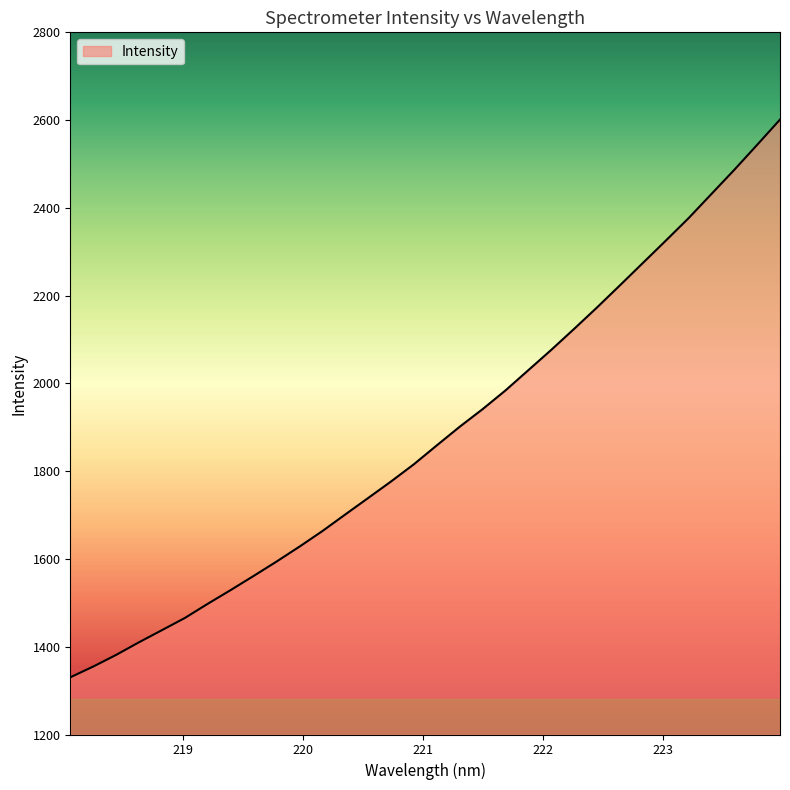

What is the difference between the maximum and minimum values?

1270.9